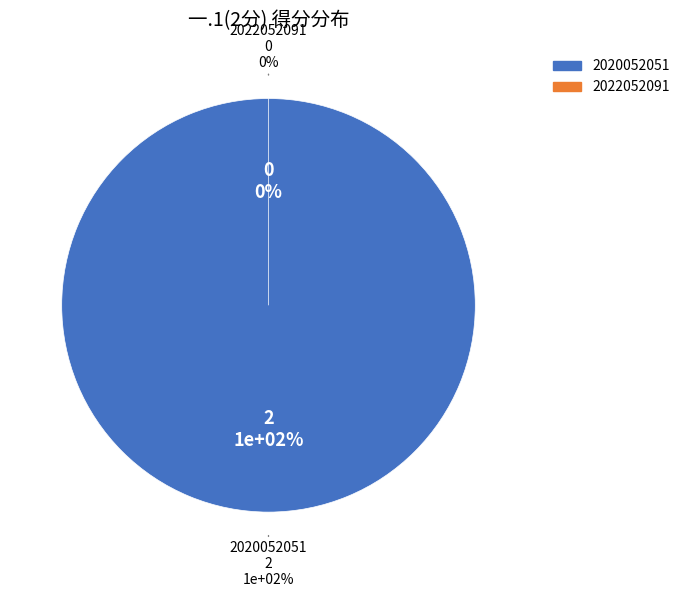

What is the largest slice in the pie chart?

2020052051